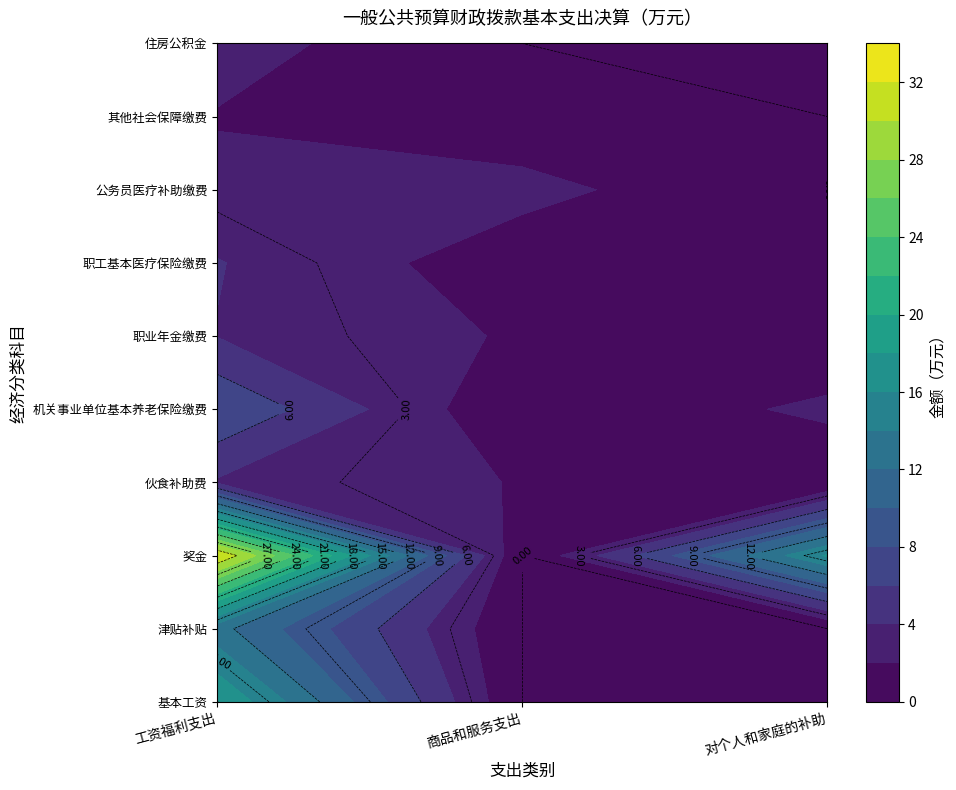

What is the maximum value for 工资福利支出?

32.1